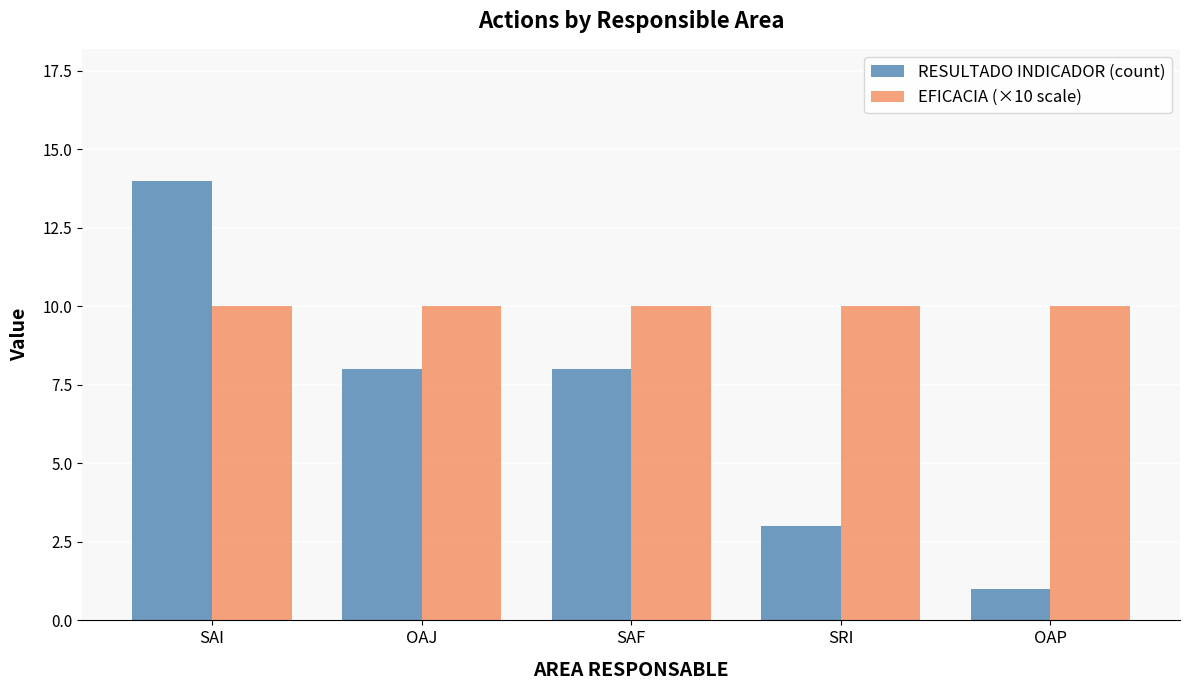

What are all the series names shown in the legend?

RESULTADO INDICADOR (count), EFICACIA (×10 scale)